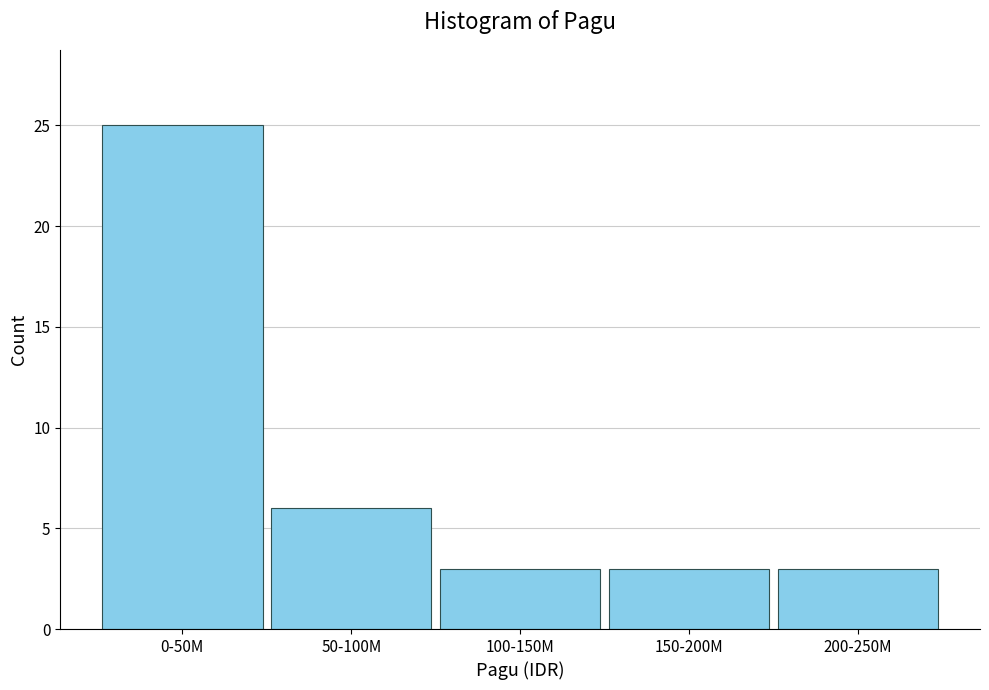

Reading left to right, extract all data points from this chart.

0-50M=25	50-100M=6	100-150M=3	150-200M=3	200-250M=3